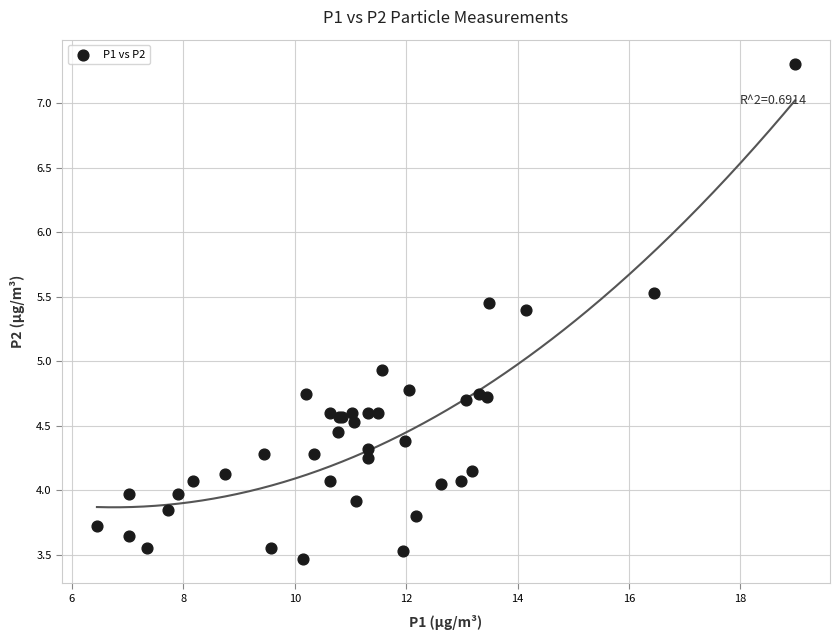

What Y value in the scatter plot is closest to 5?

4.9